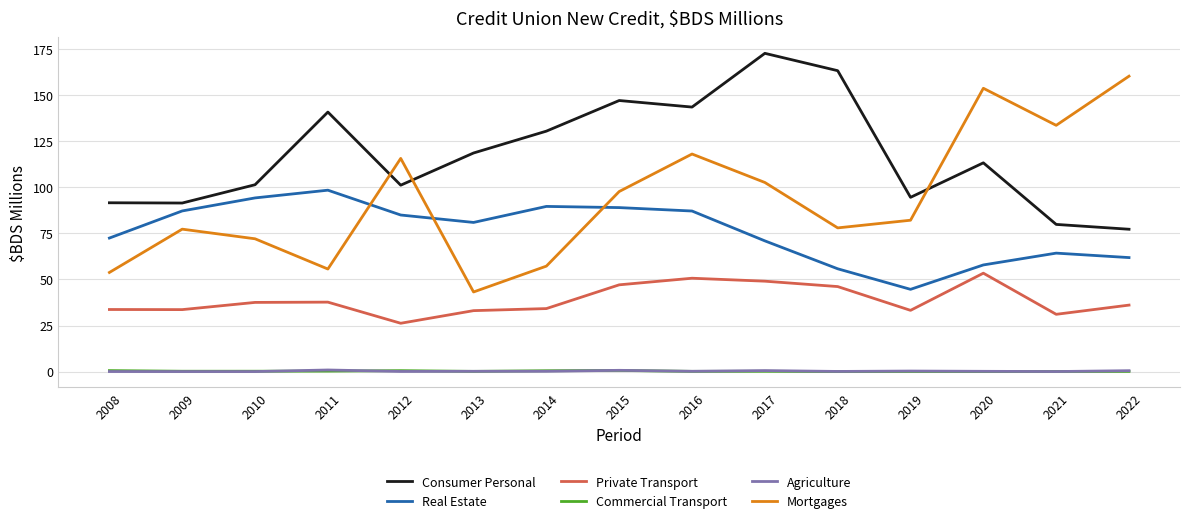

What is the sum of all Consumer Personal values?

1766.3